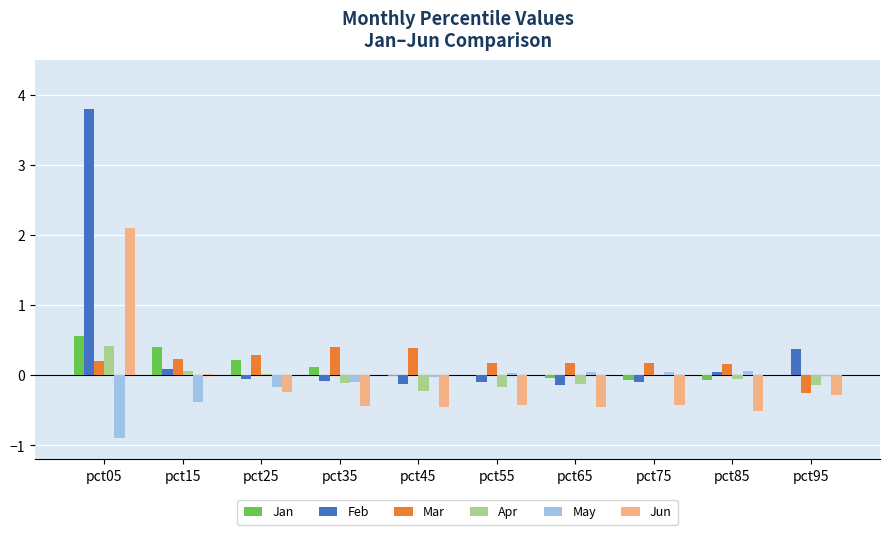

At which category is the sum across all series the highest?

pct05